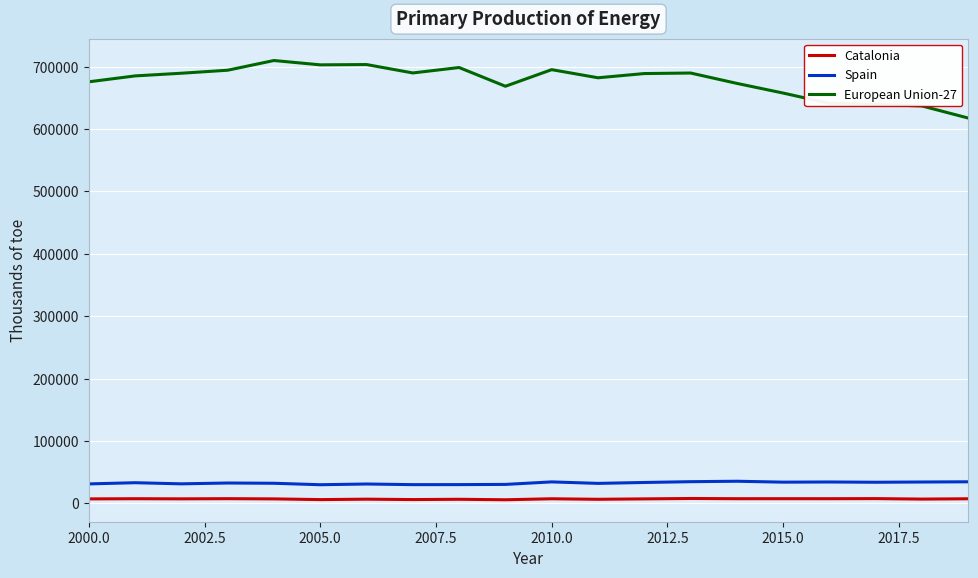

Which series has the widest spread of values?

European Union-27